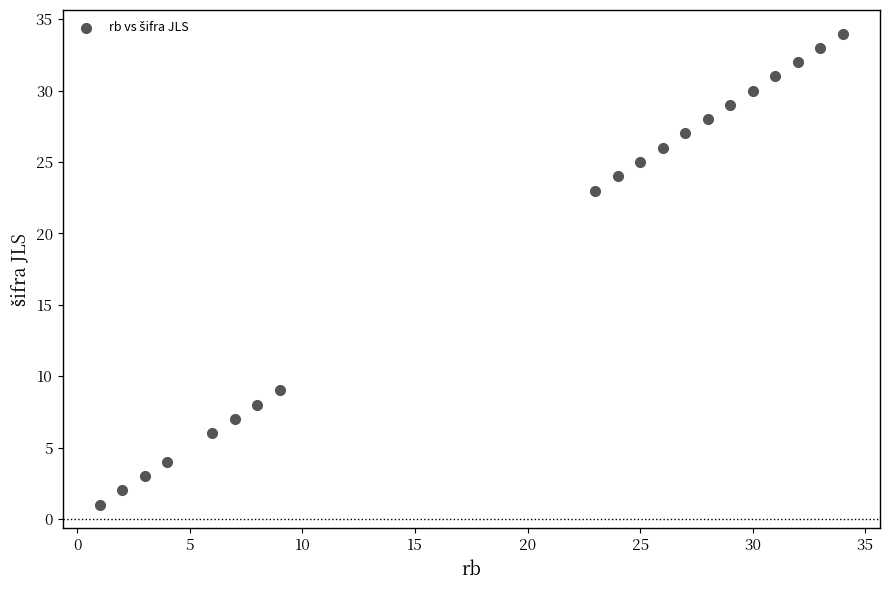

What is the range of Y values (max minus min)?

33